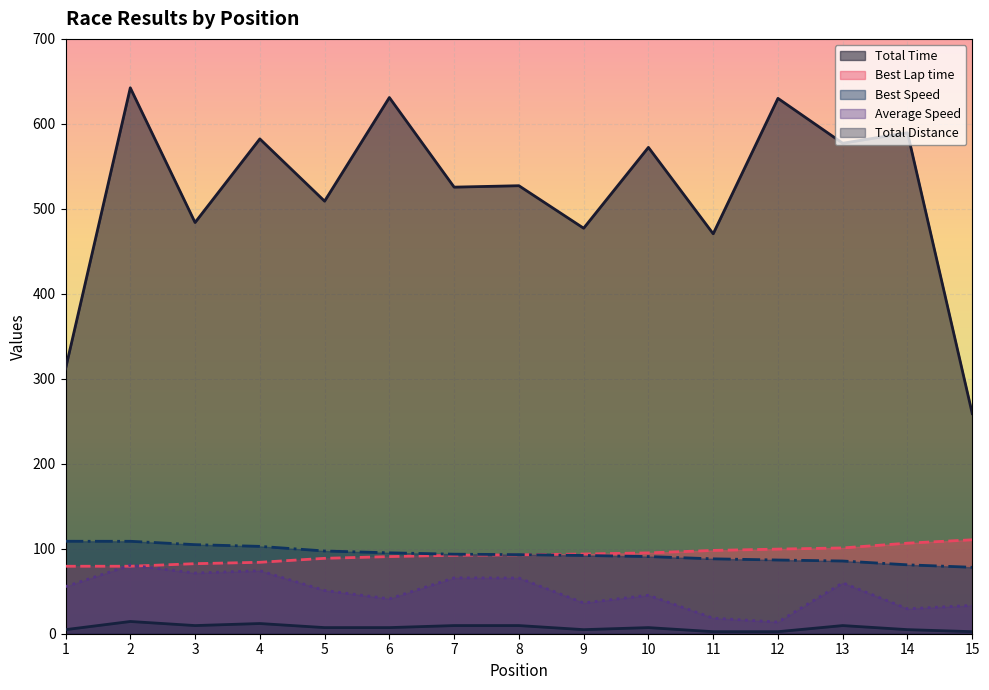

How many times do Best Lap time and Average Speed cross each other?

2